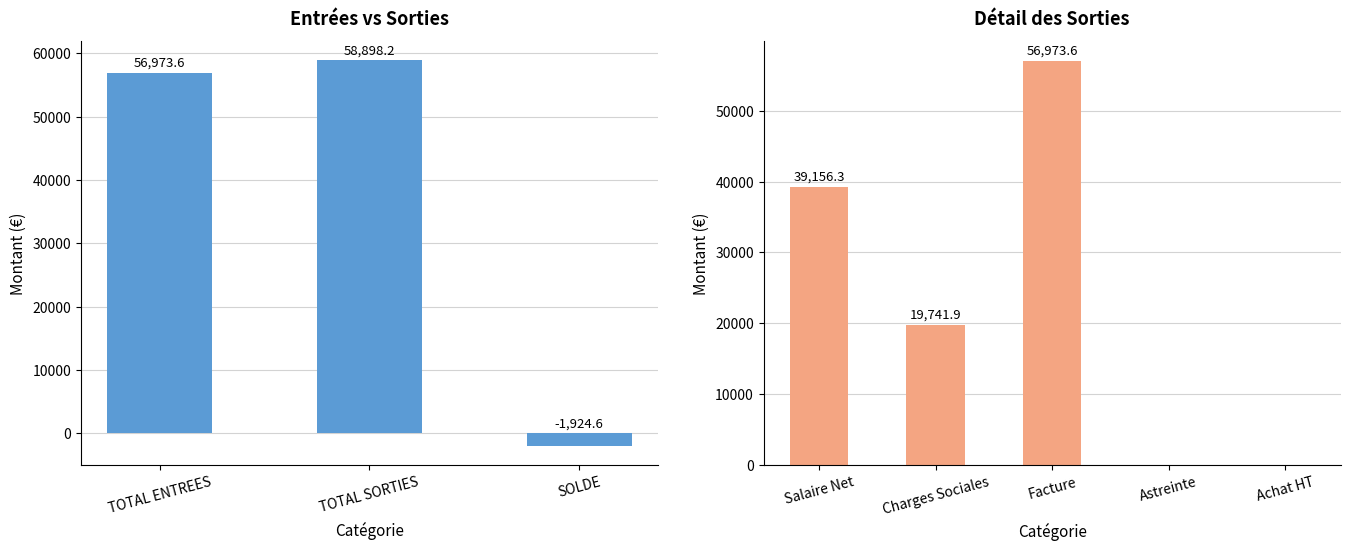

How many data points does each series have?

3